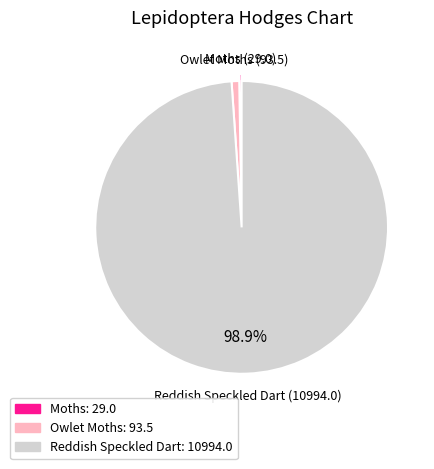

True or false: Reddish Speckled Dart accounts for 99% of the total.

True